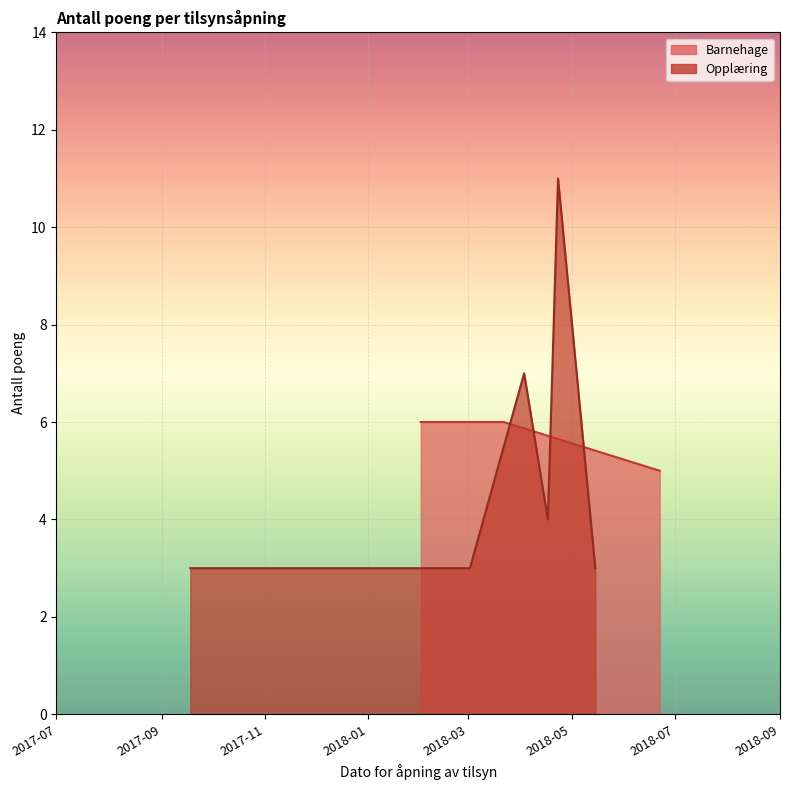

What is the value of the 3rd point from the left?

5